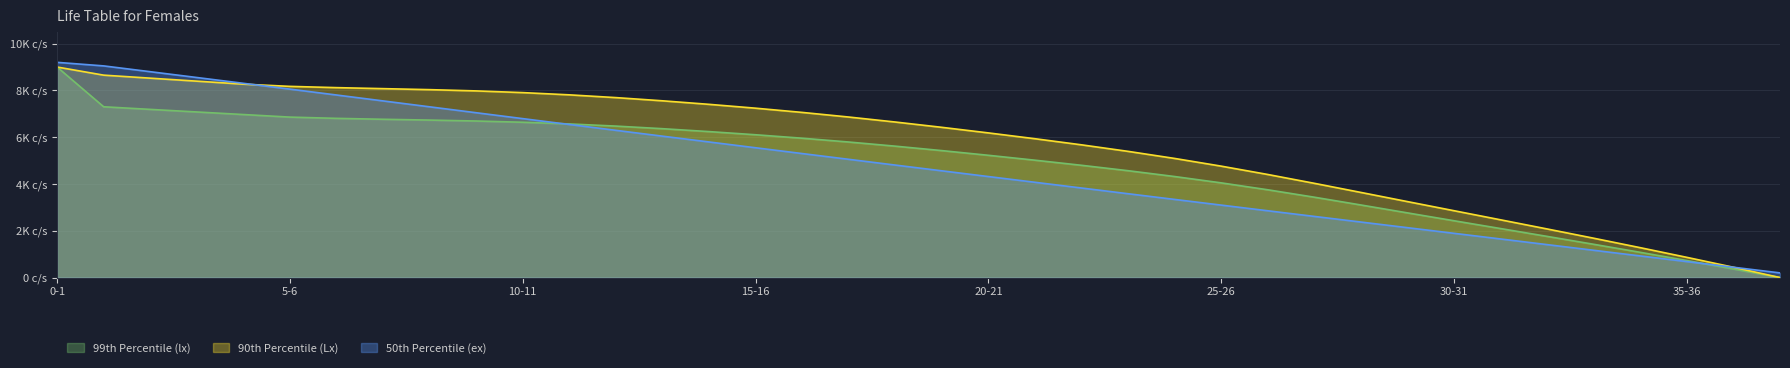

True or false: 50th Percentile (ex) has more than 0 interior local peaks.

False